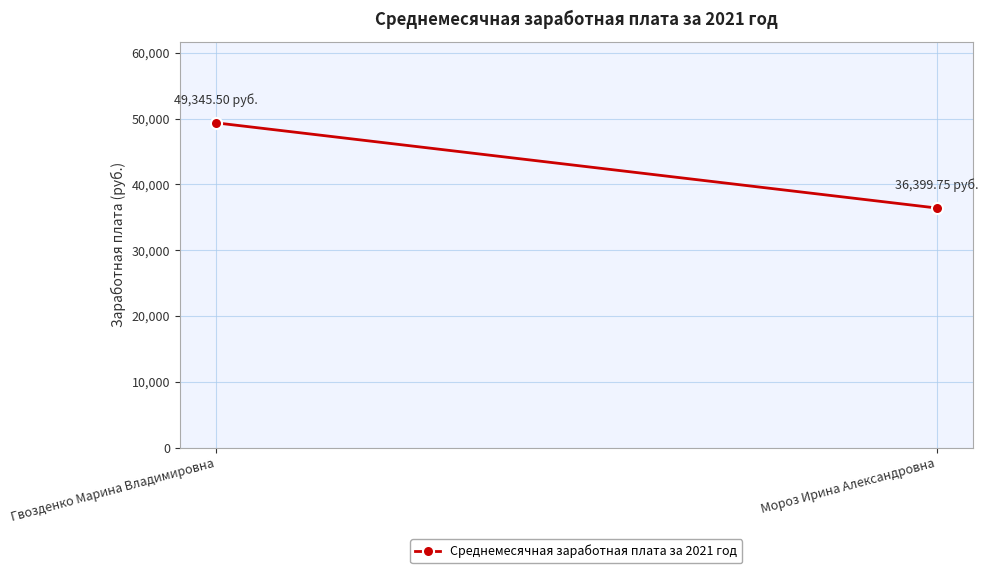

At which category does the chart reach its peak across all series?

Гвозденко Марина Владимировна